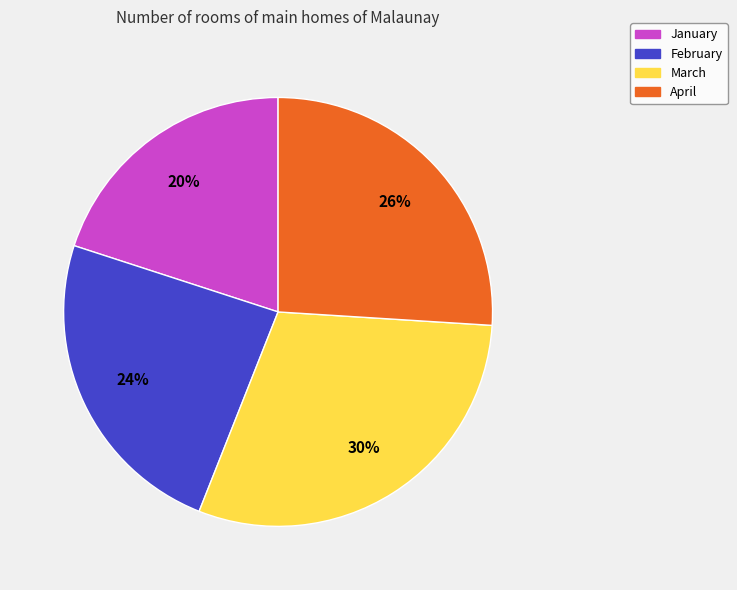

Is February the majority of the pie?

No